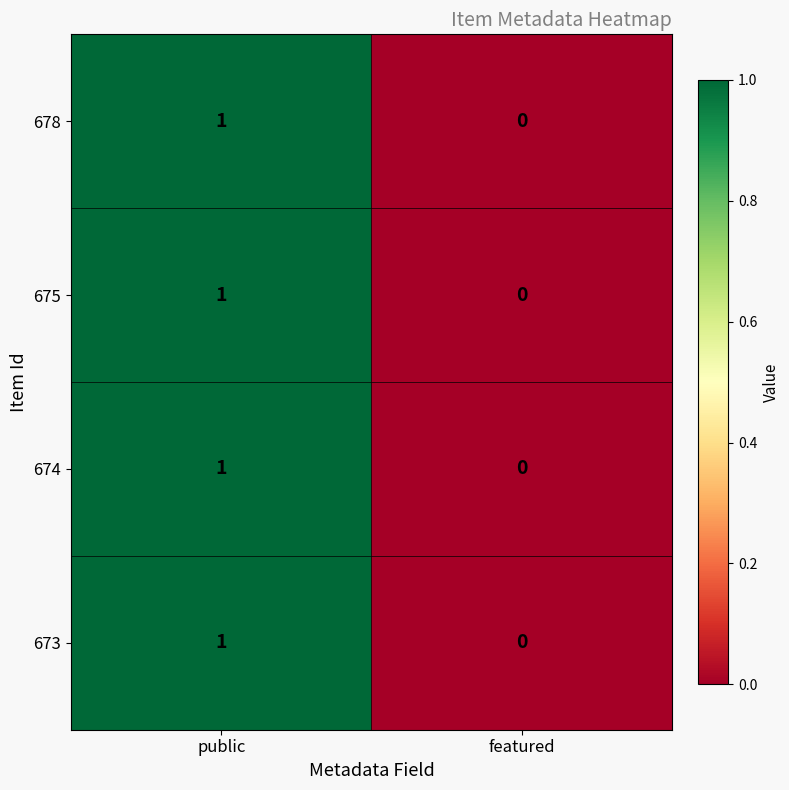

How many values in 673 are above zero?

1